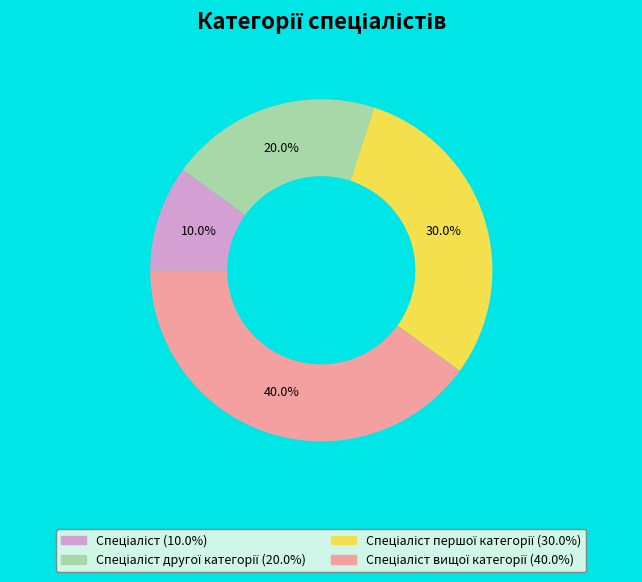

Does any single category account for the majority?

No